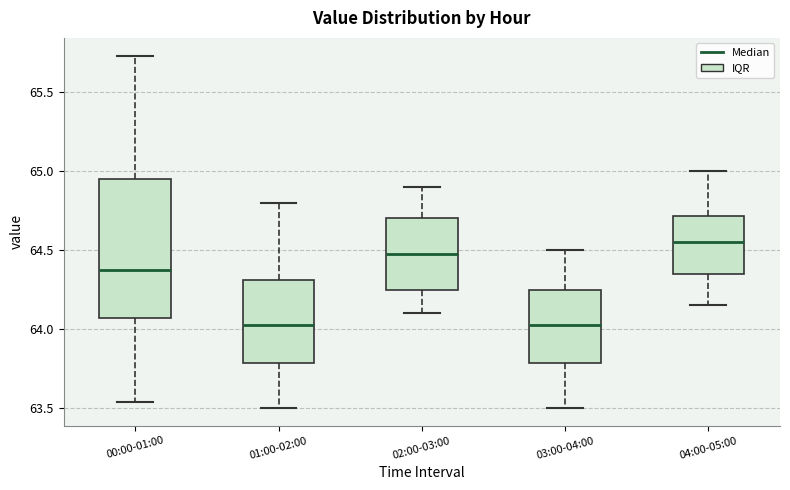

Which box has the highest median line?

04:00-05:00